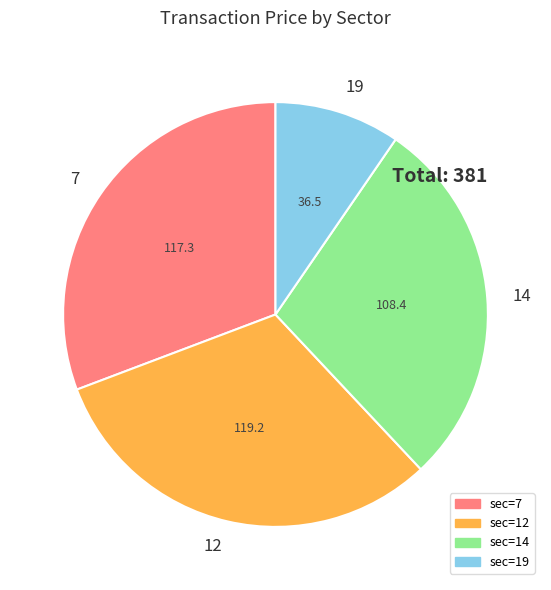

What is the ratio of the value at 14 to the value at 19?

3.0